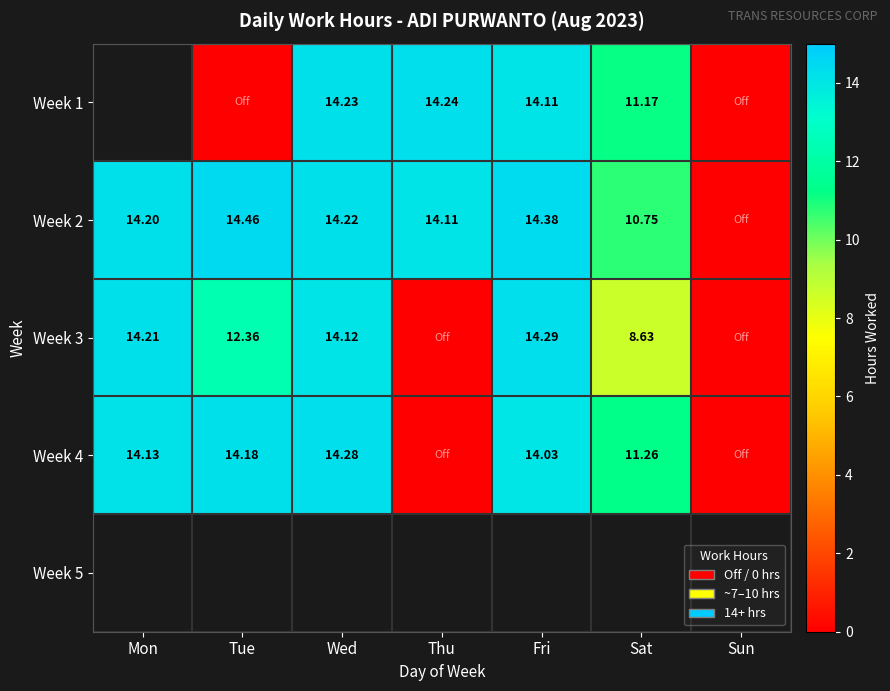

What is the spread (max minus min) of values at Thu?

14.2